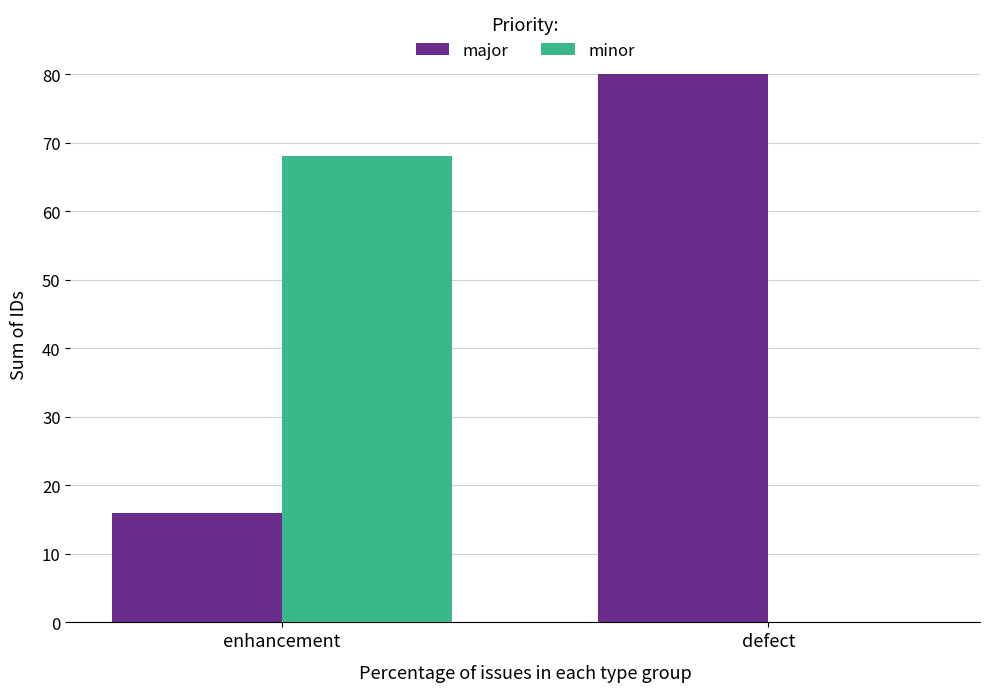

How many series are shown in this chart?

2